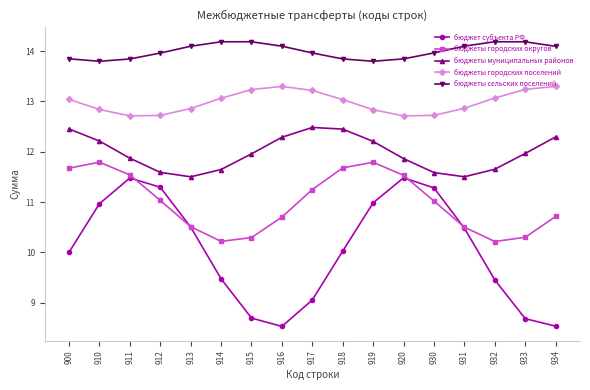

In бюджеты городских поселений, how many points are higher than both neighbors (excluding endpoints)?

1